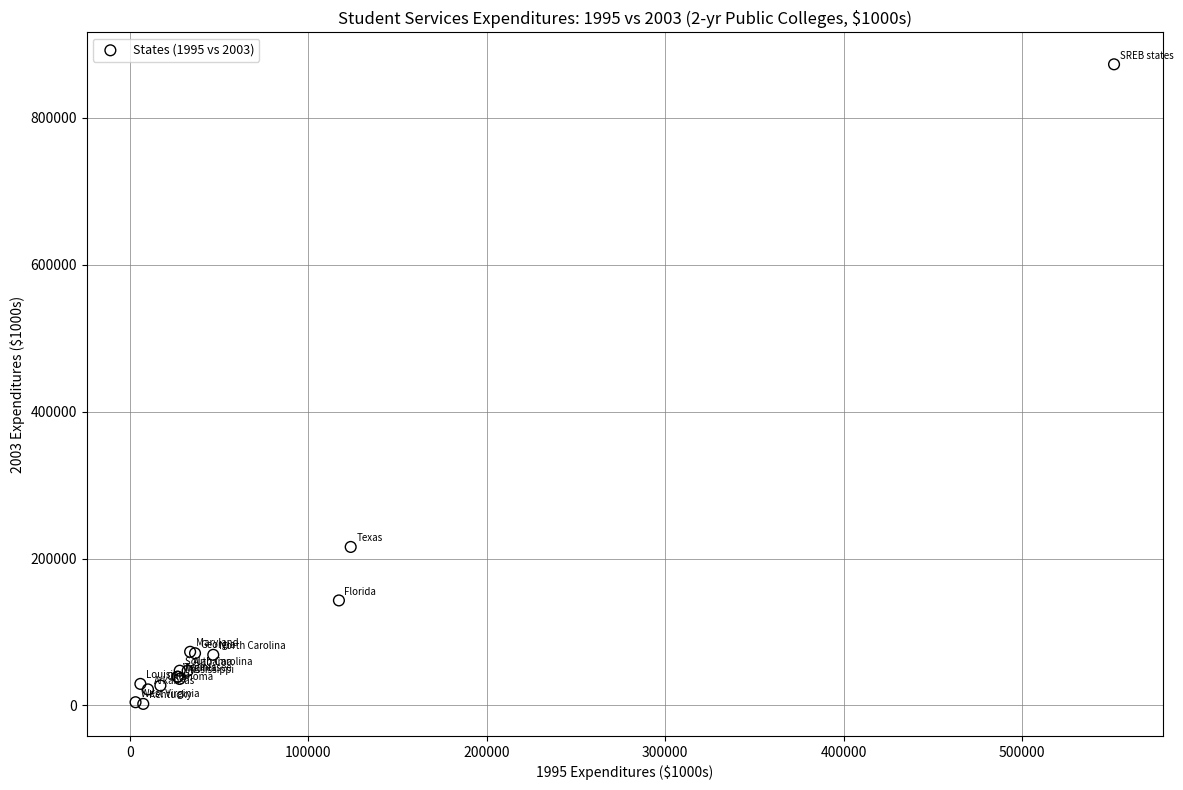

What Y value in the scatter plot is closest to 437452?

215759.4